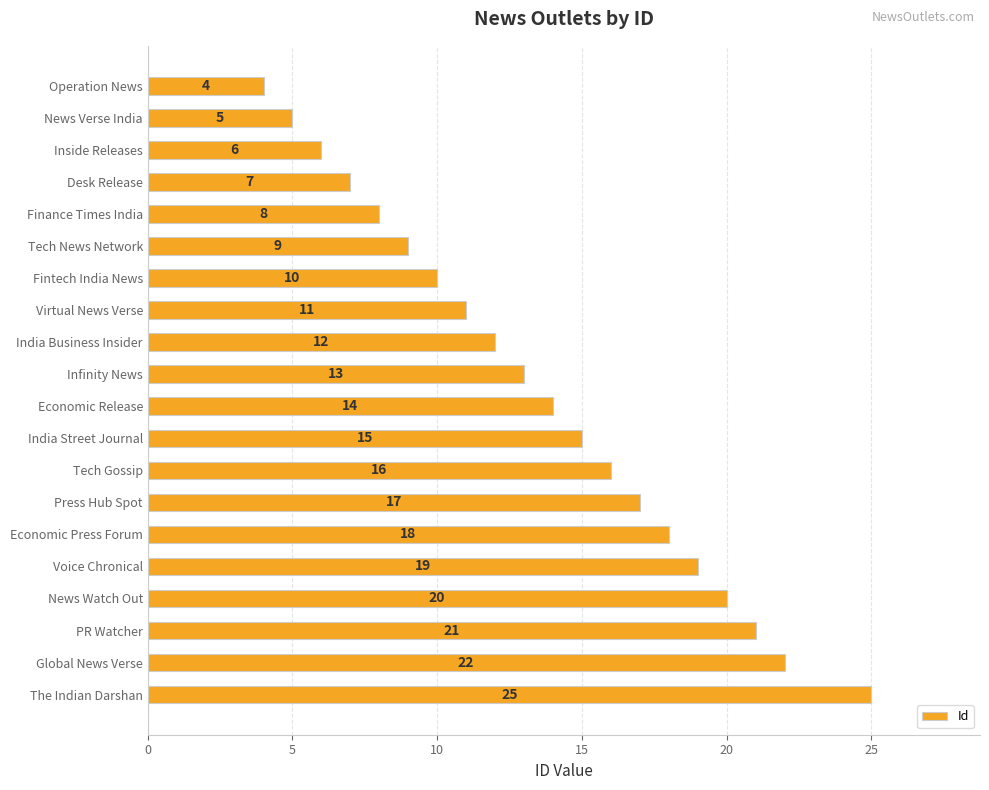

What is the ratio of the value at Tech News Network to the value at Inside Releases?

1.5